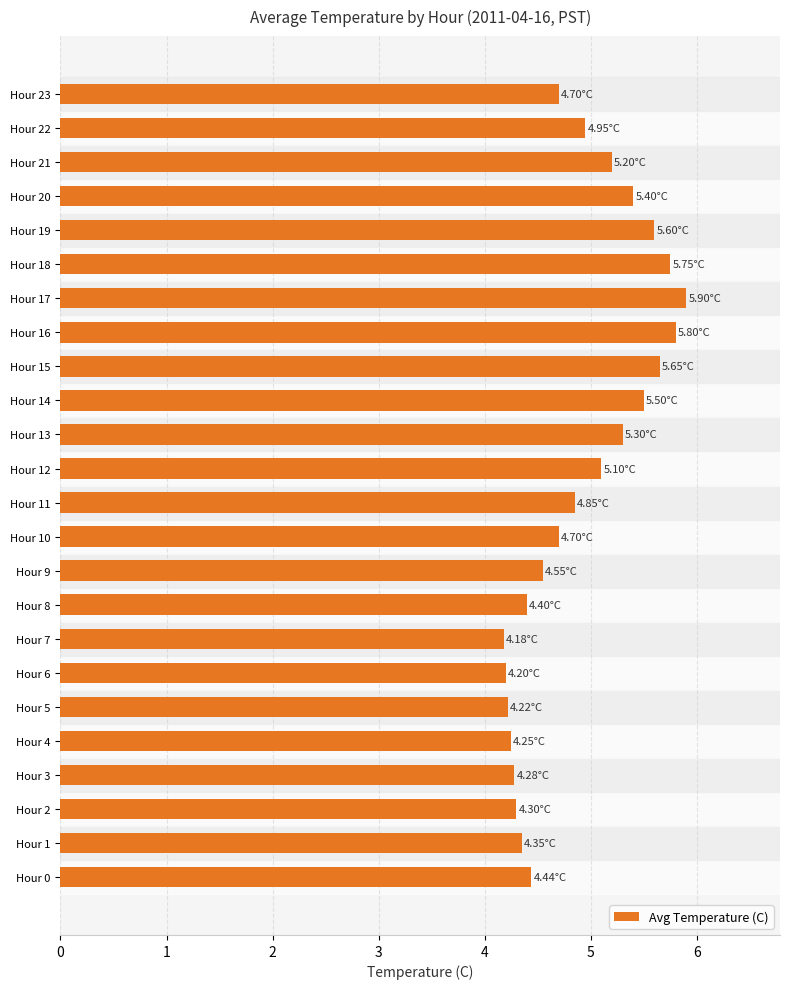

Approximately how many times larger is the value at Hour 13 compared to Hour 8?

1.2